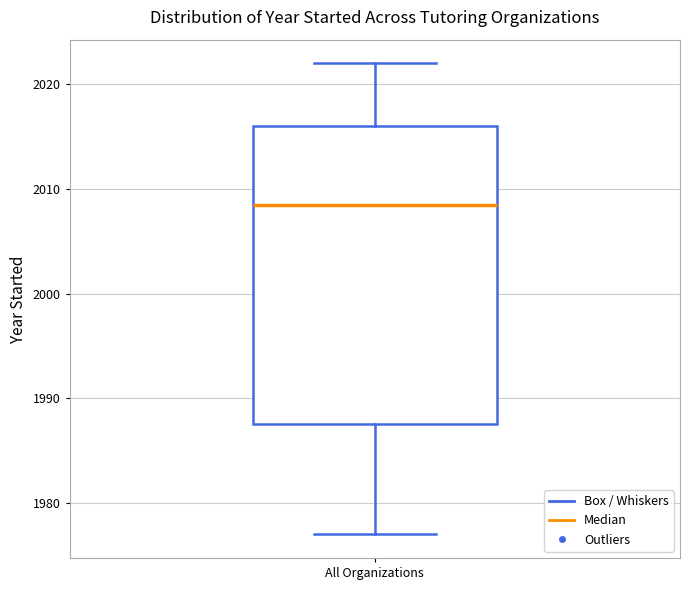

Transcribe this box plot: give where the median line is, the range the box spans, and where the two whiskers end, as read against the y-axis. The values are not printed on the chart, so give them approximately, as read against the axis.

median 2009, box 1988 to 2016, whiskers 1977 to 2022